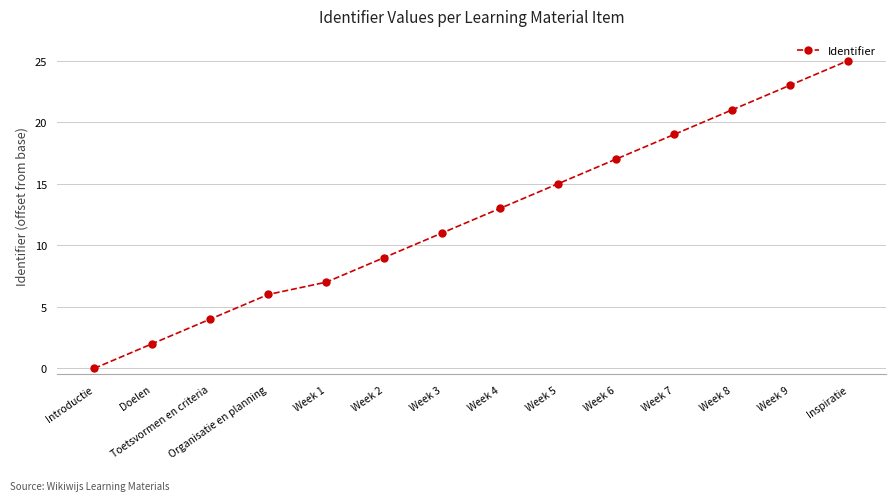

What is the value of the 13th point from the left?

23